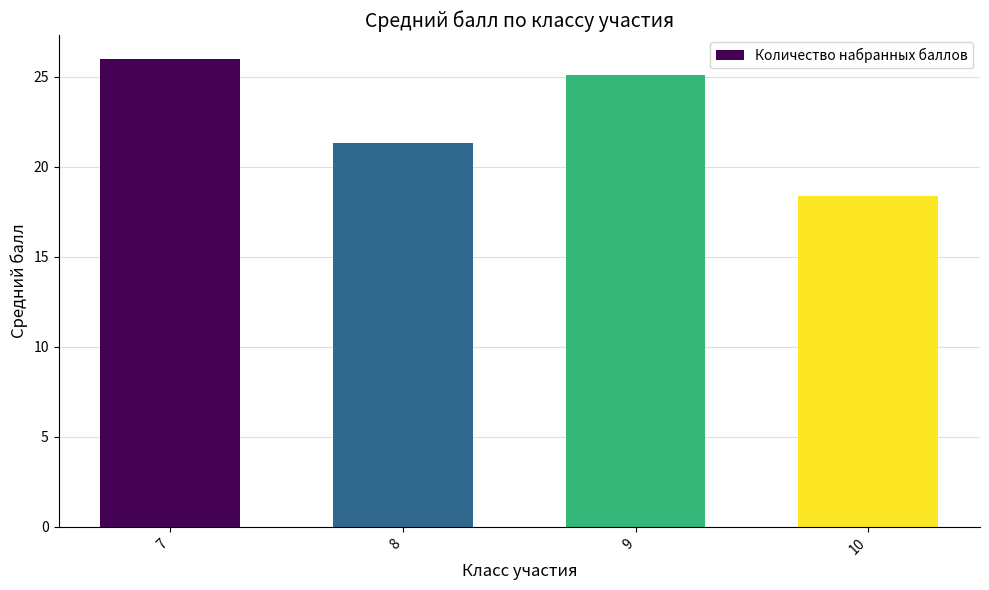

Where does the data first go above 25?

7